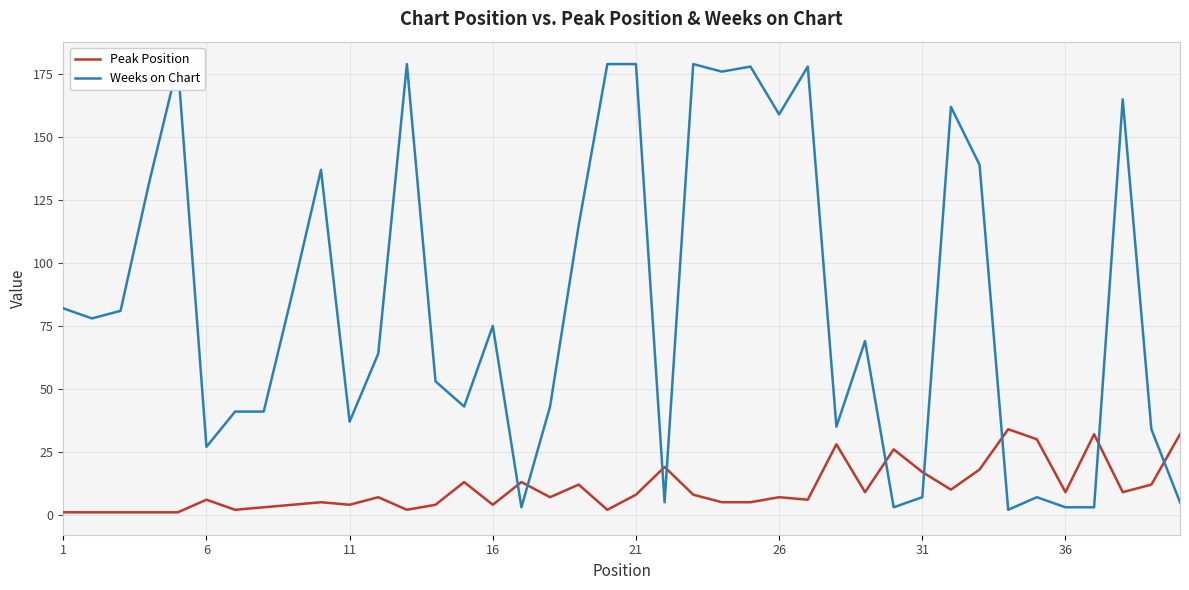

List the series in order of their peak value, highest first.

Weeks on Chart, Peak Position